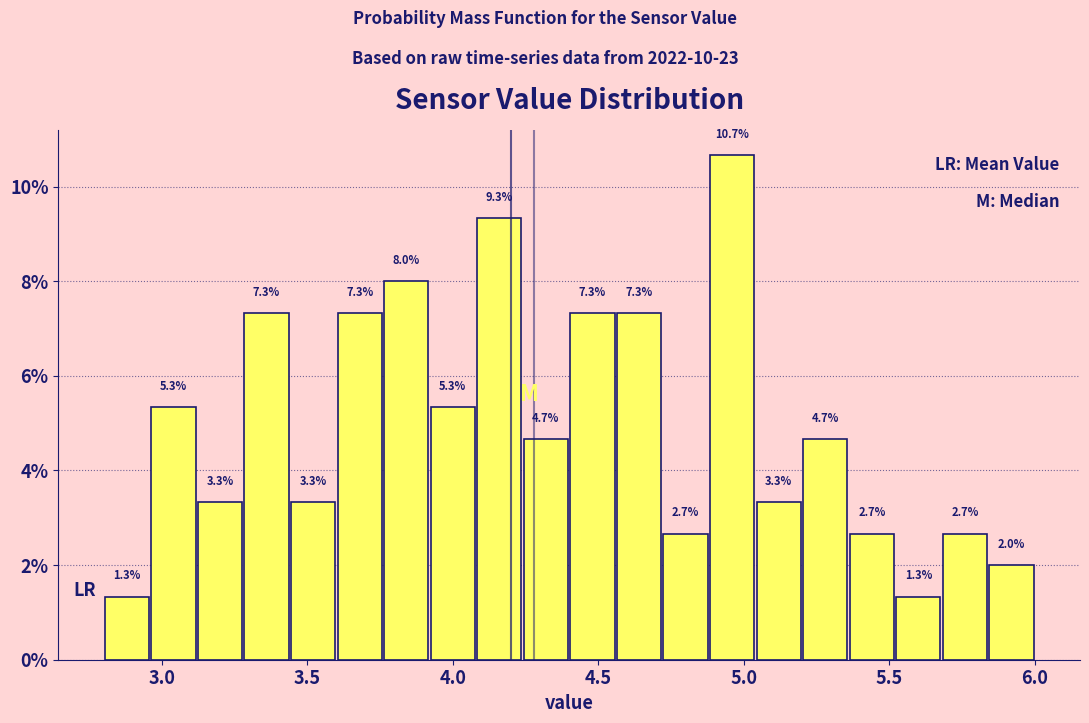

Read against the x-axis, roughly where is the centre of the tallest bar?

4.95